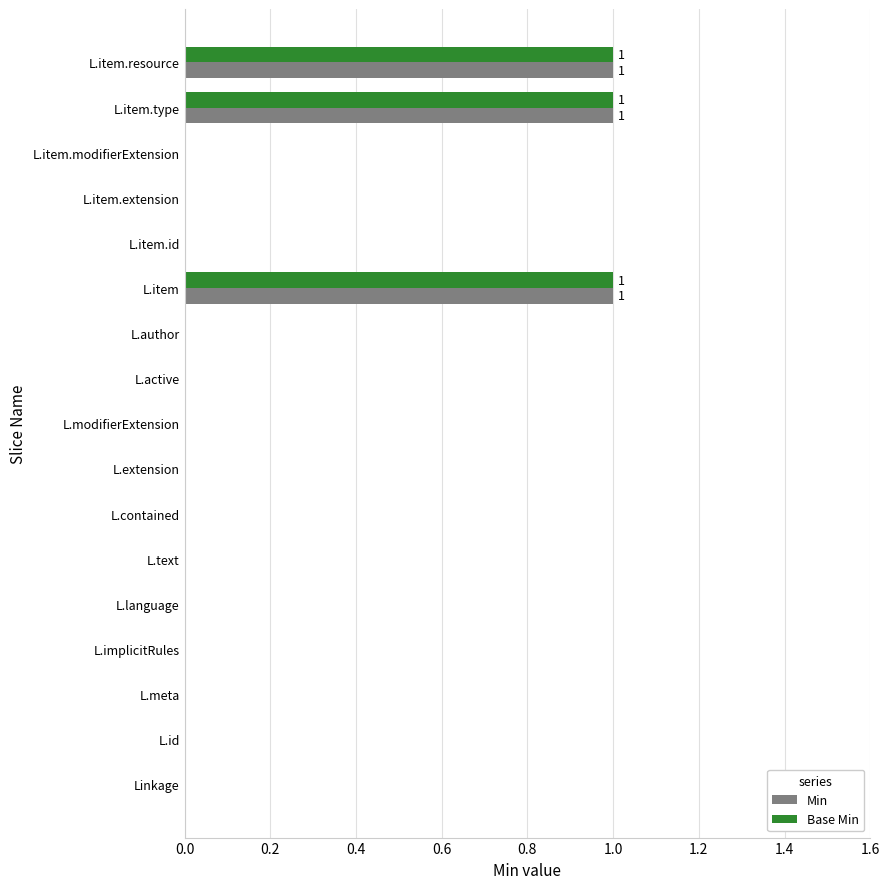

Is it true that Base Min equals 1 at L.extension?

False